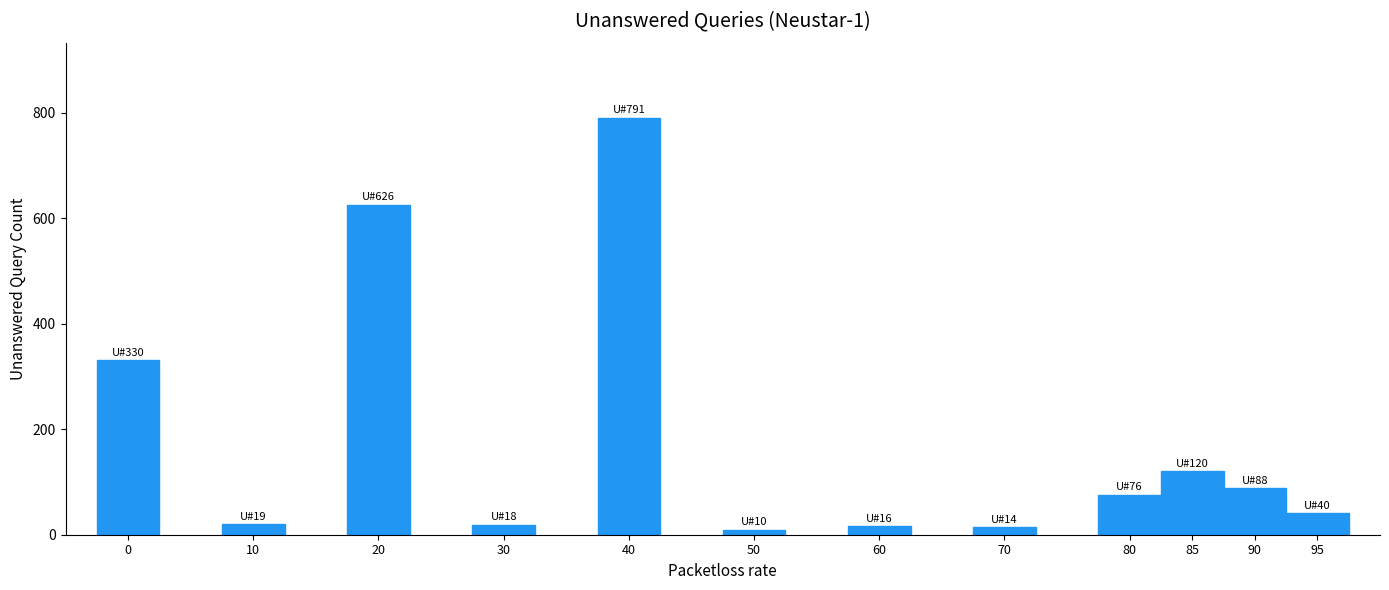

Which category has the highest value across all series?

40